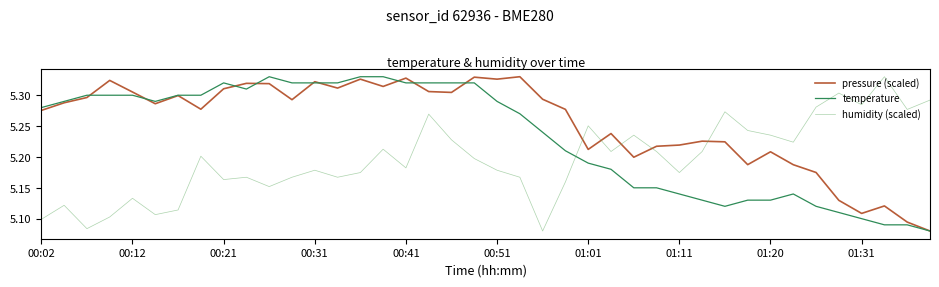

Rank the series by their average value, from highest to lowest.

pressure (scaled), temperature, humidity (scaled)